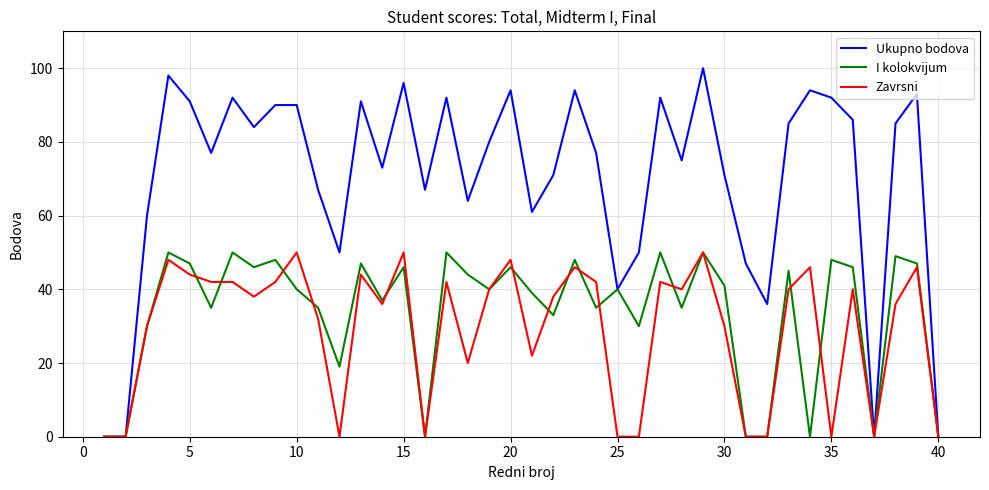

Which series has the largest total across all categories?

Ukupno bodova